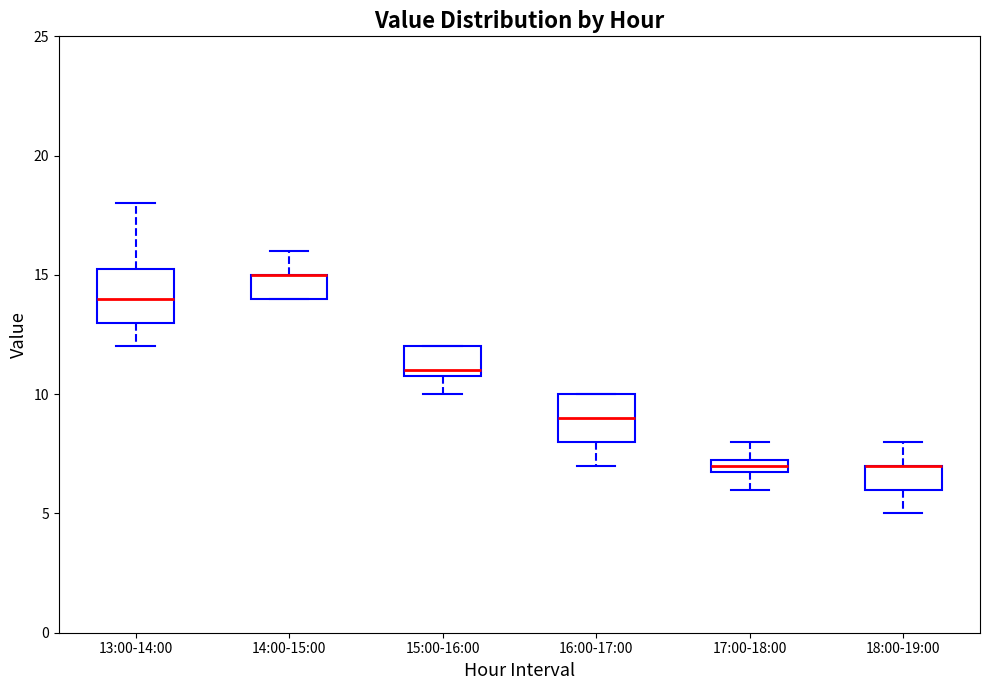

Where does the upper whisker of the box for 18:00-19:00 end on the y-axis? The values are not printed on the chart, so give them approximately, as read against the axis.

8.0